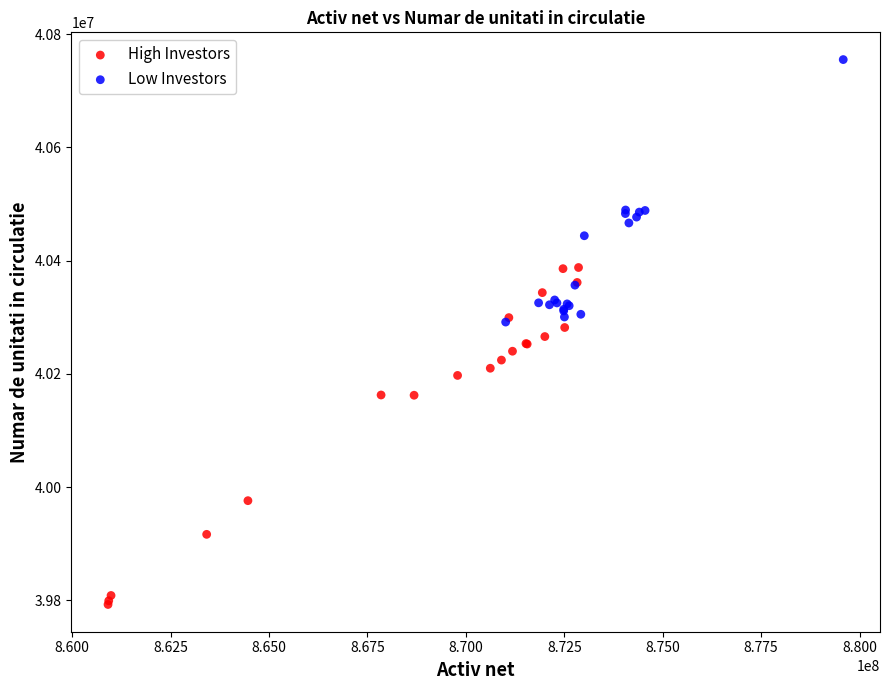

Which series contains the lowest Y value?

High Investors